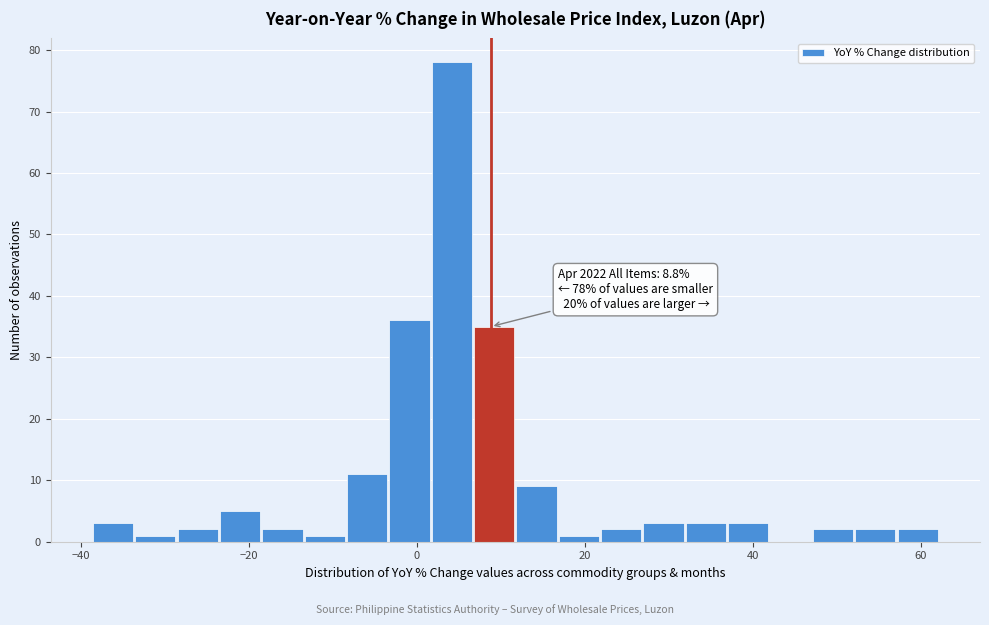

Around what value on the x-axis is the tallest bar? Give the approximate position of its centre, as read against the axis.

4